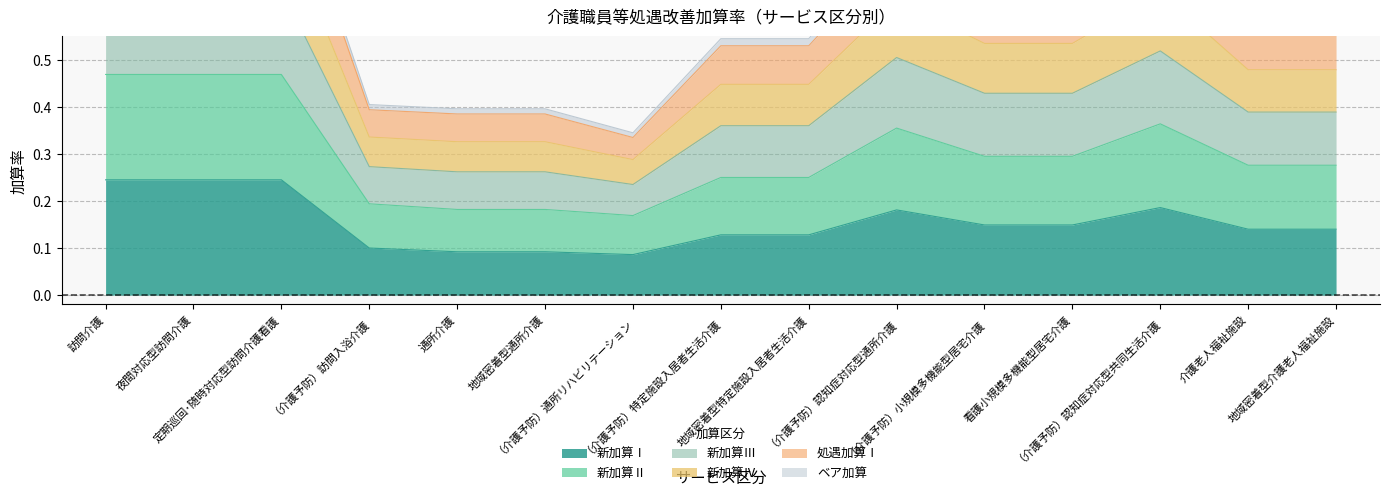

True or false: 新加算Ⅳ has a value of 0.7 at 地域密着型特定施設入居者生活介護.

False